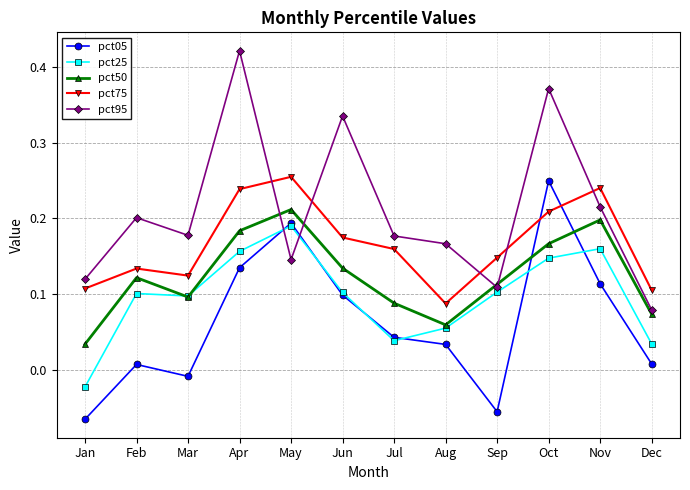

At which category does pct75 reach its first local valley?

Mar